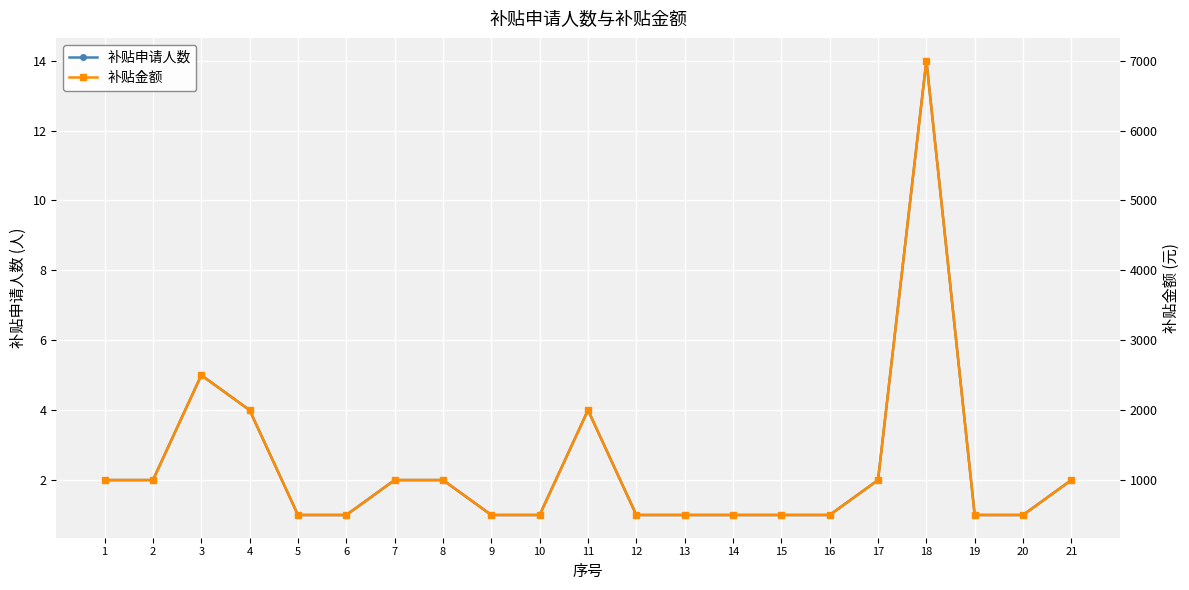

Which series changed the most between 5 and 12?

补贴申请人数